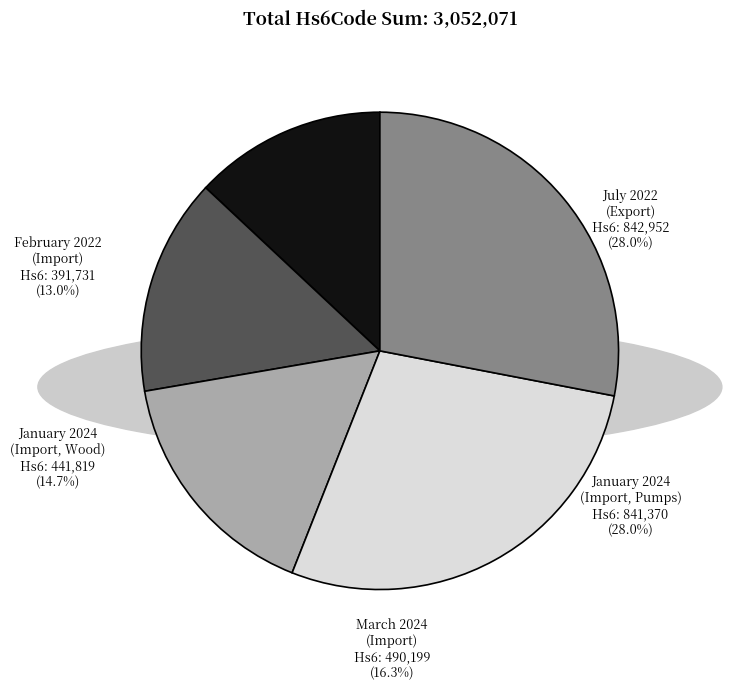

Is it true that January 2024
(Import, Wood) is 15% of the pie?

True